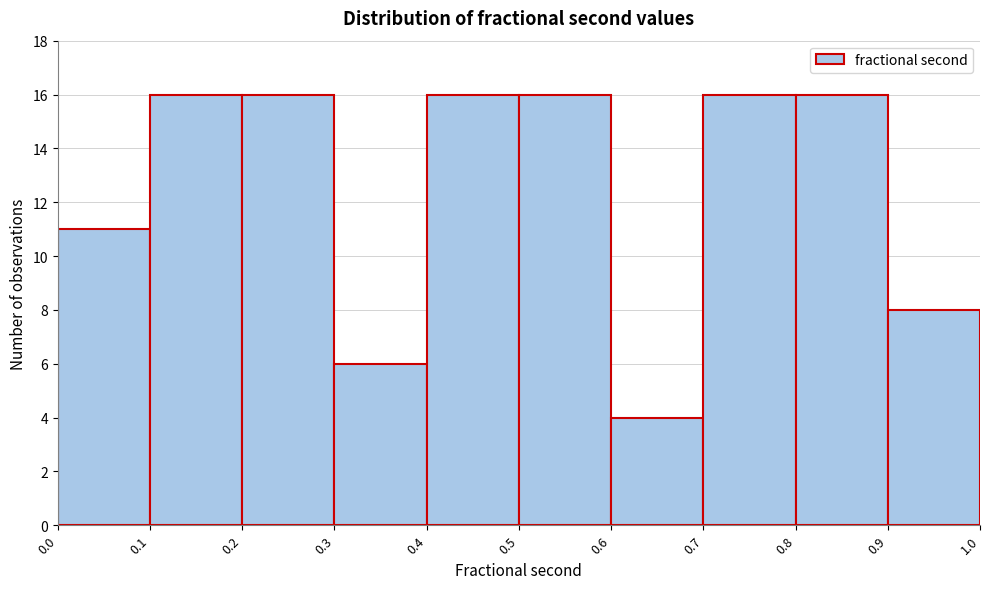

What is the height of the bar covering 0.1 to 0.2 on the x-axis? The values are not printed on the chart, so give them approximately, as read against the axis.

16